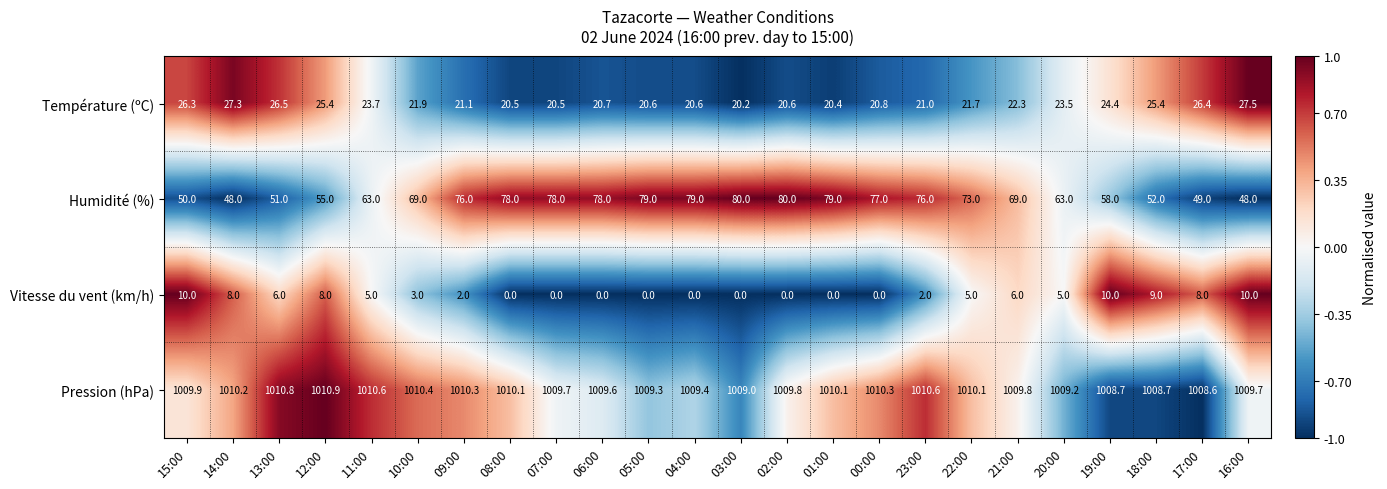

Which series has the largest total across all categories?

Pression (hPa)